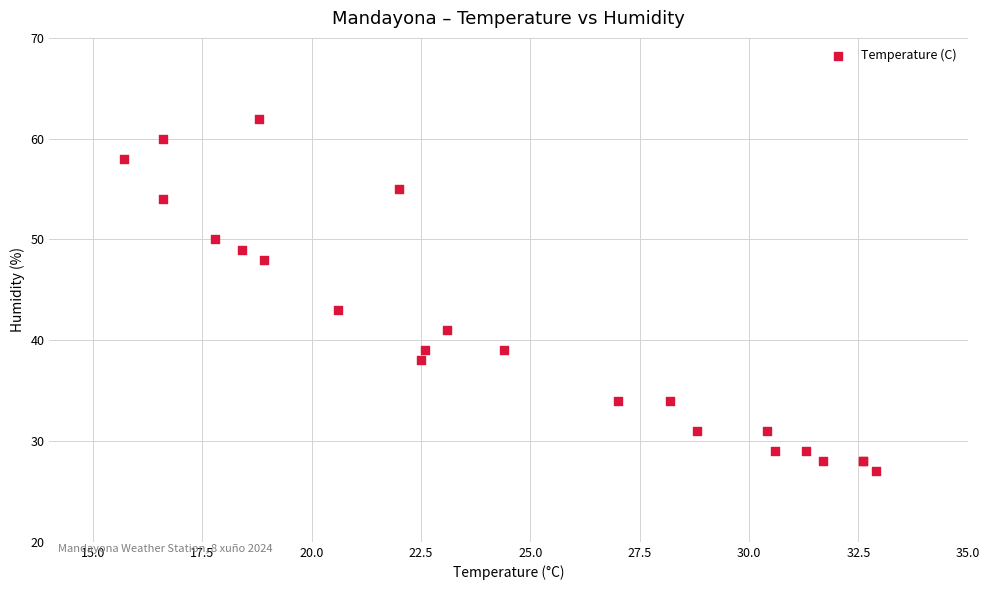

What Y value in the scatter plot is closest to 44?

43